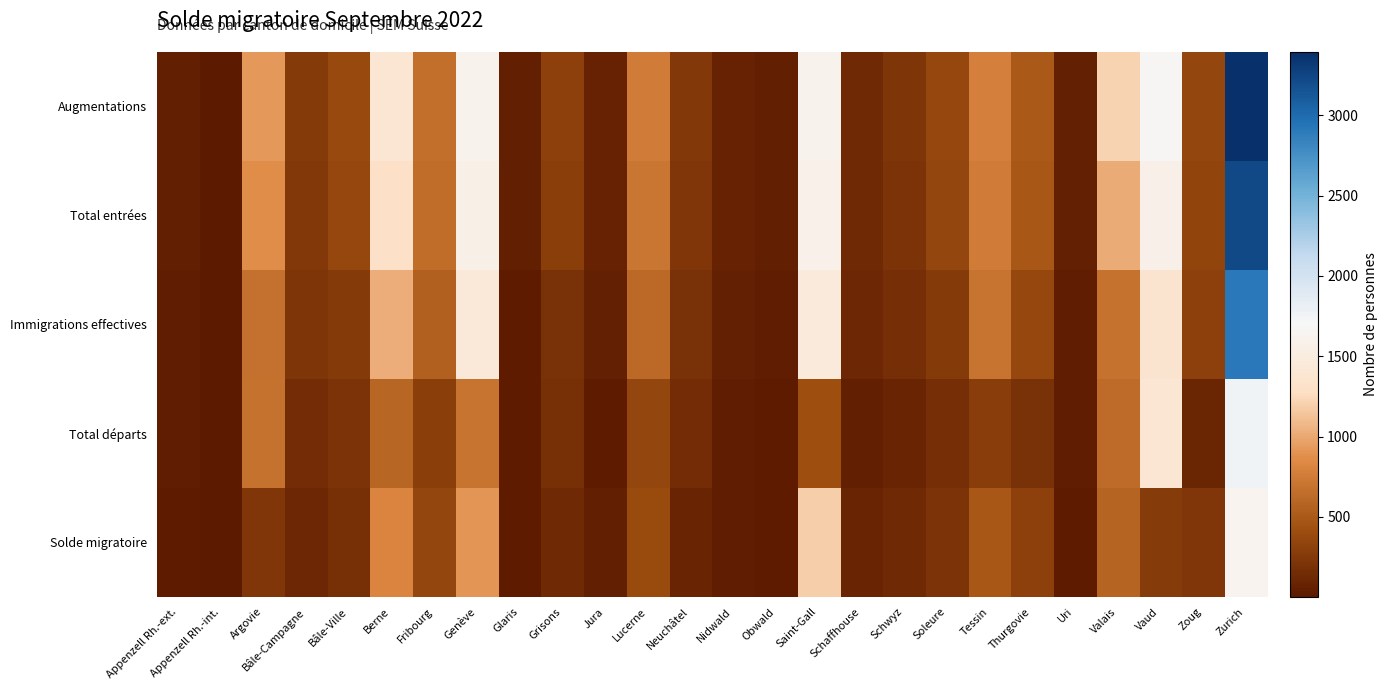

Rank the series by their maximum value, from lowest to highest.

Solde migratoire, Total départs, Immigrations effectives, Total entrées, Augmentations